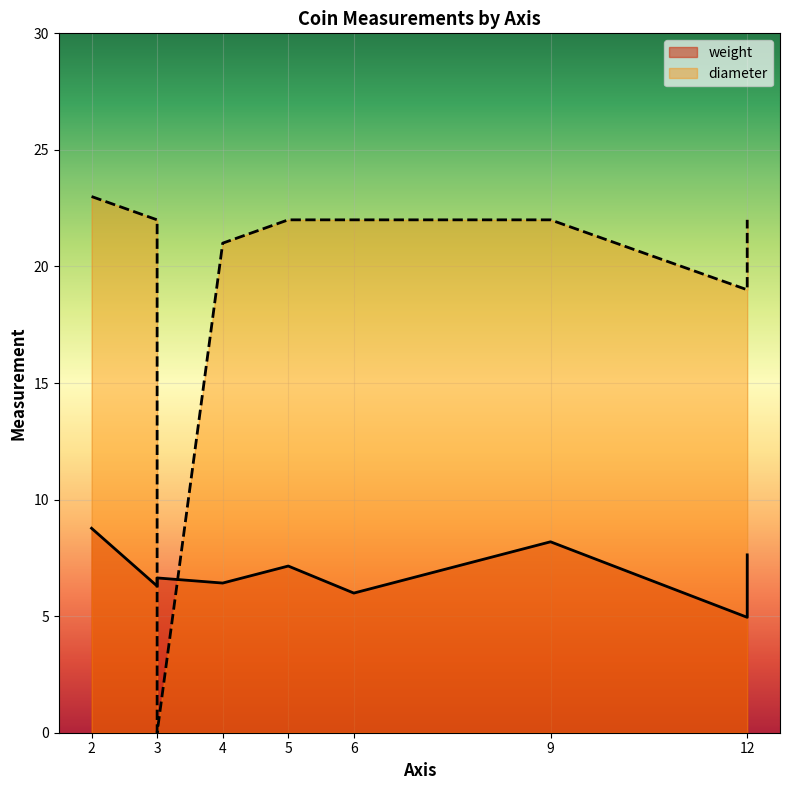

How many data points does each series have?

9